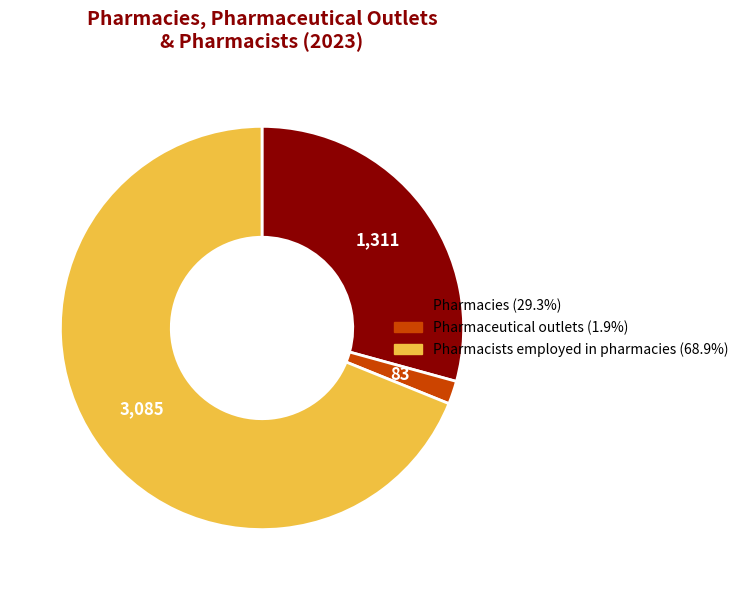

Is it true that Pharmacies is 29% of the pie?

True